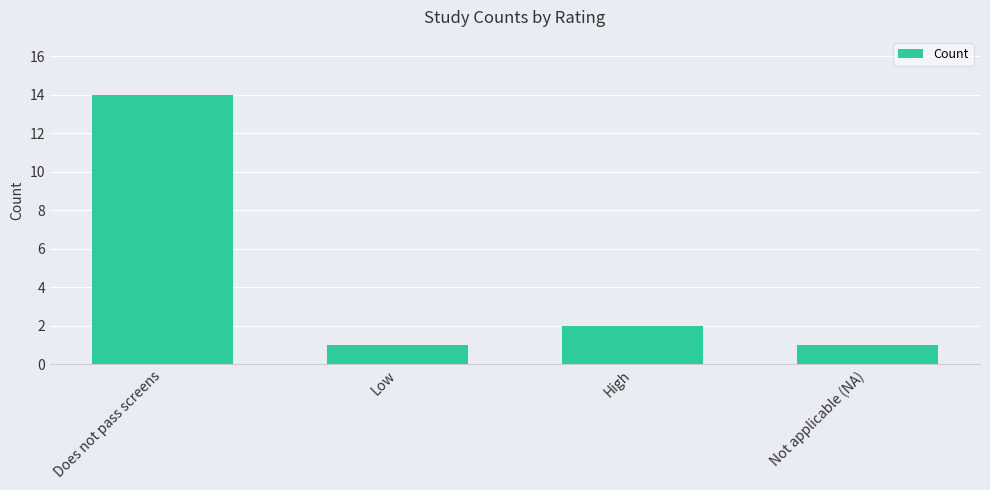

Which has a higher value, Low or Does not pass screens?

Does not pass screens